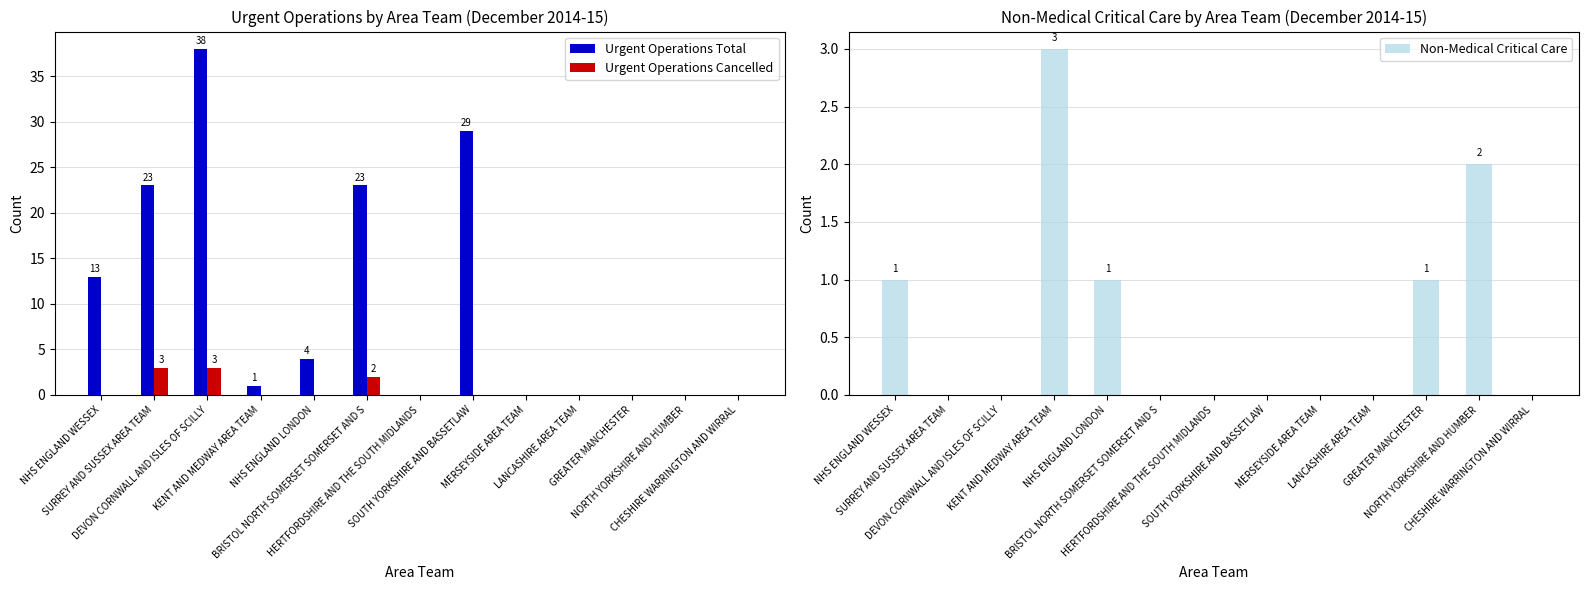

How many groups of bars are there?

13